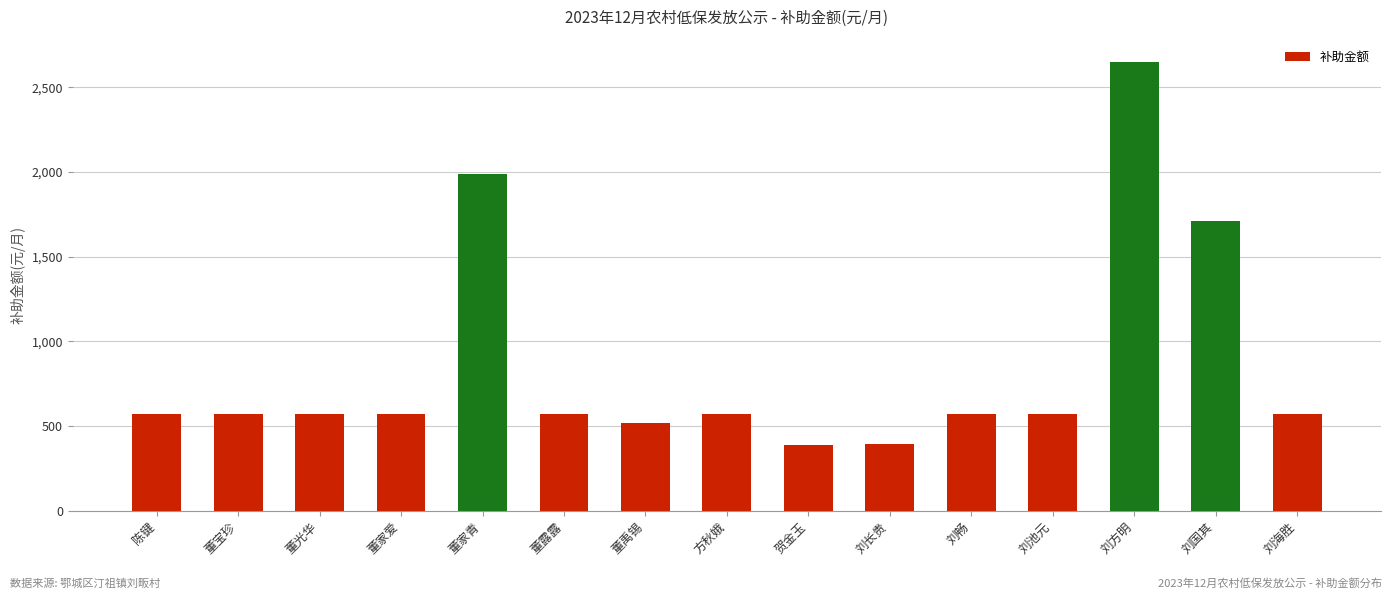

What is the sum of the values at 董家青 and 刘池元?

2560